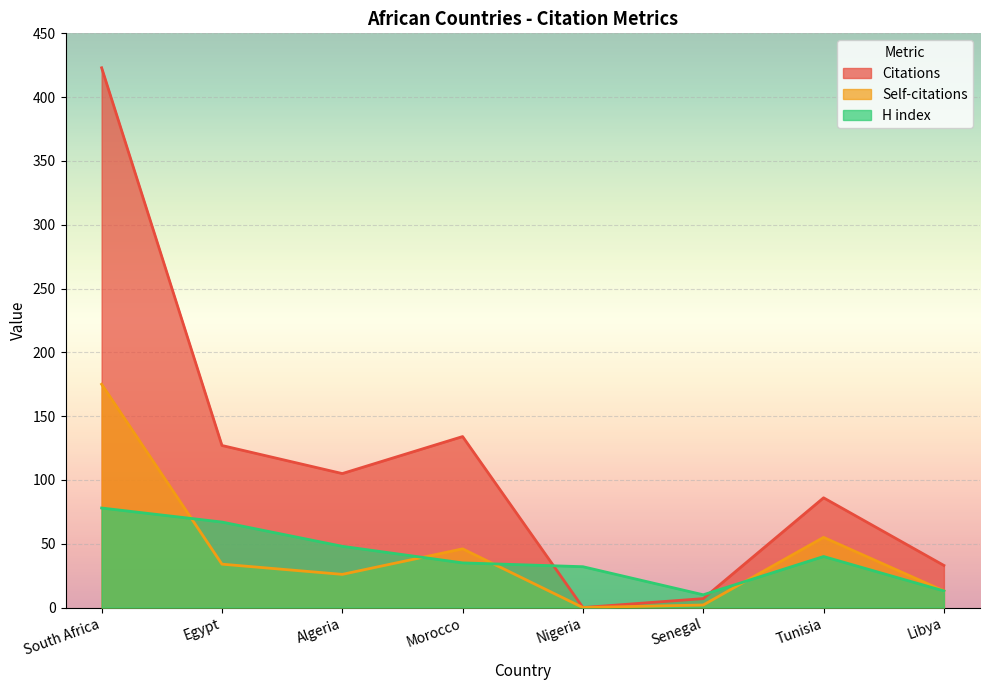

How many times do H index and Self-citations cross each other?

4